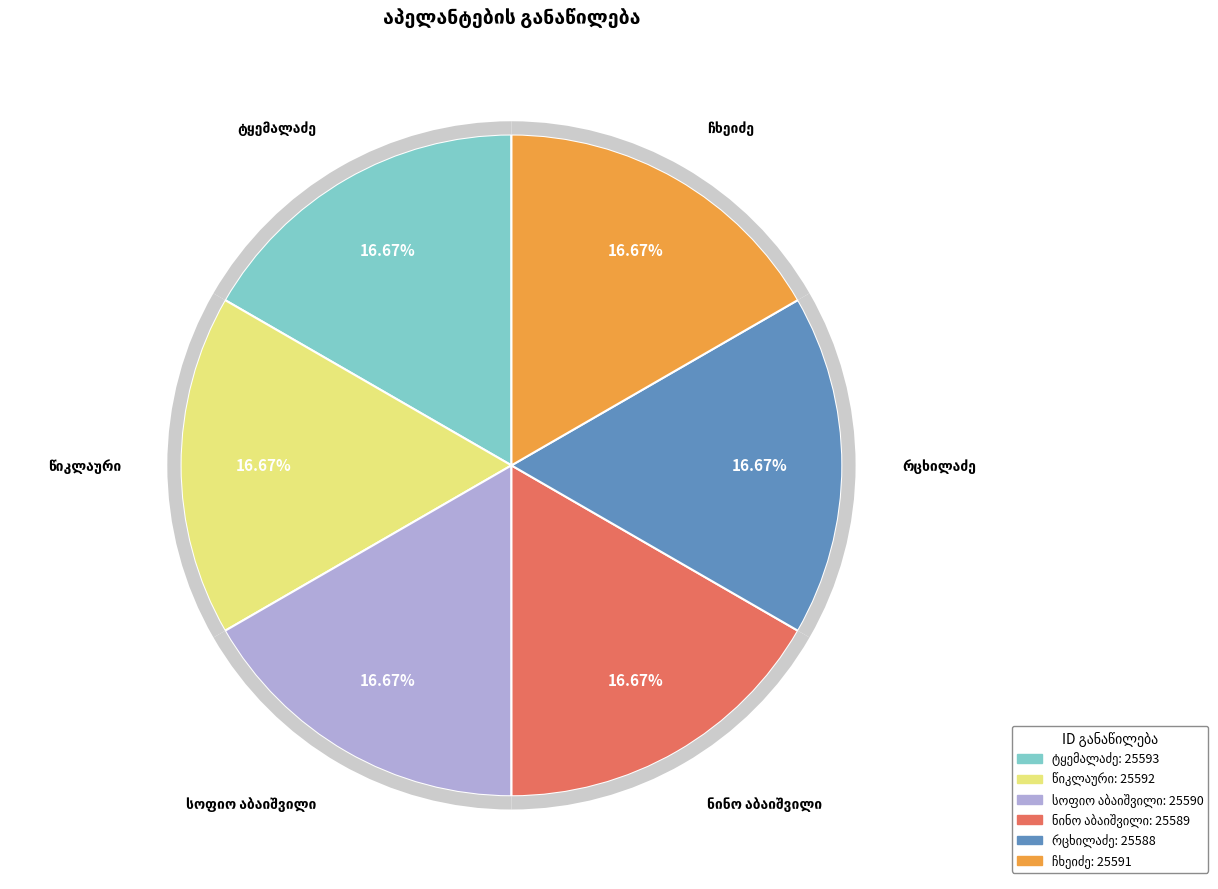

Count the number of slices in the pie.

6